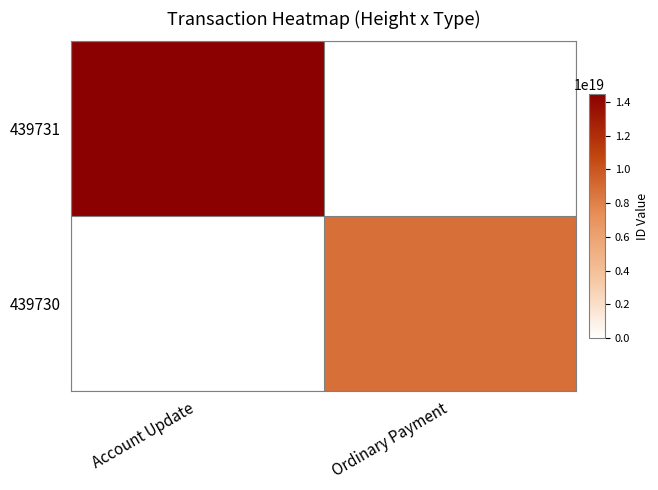

Which category has the highest value across all series?

Account Update